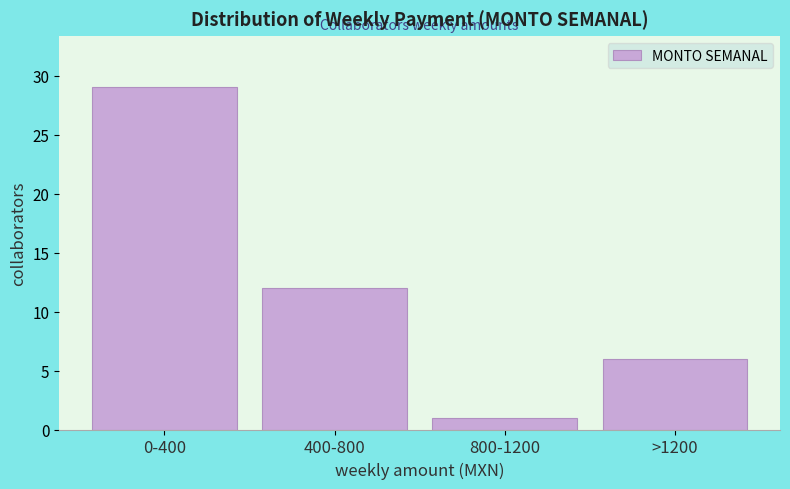

Reading left to right, list all the values displayed in this chart.

29	12	1	6